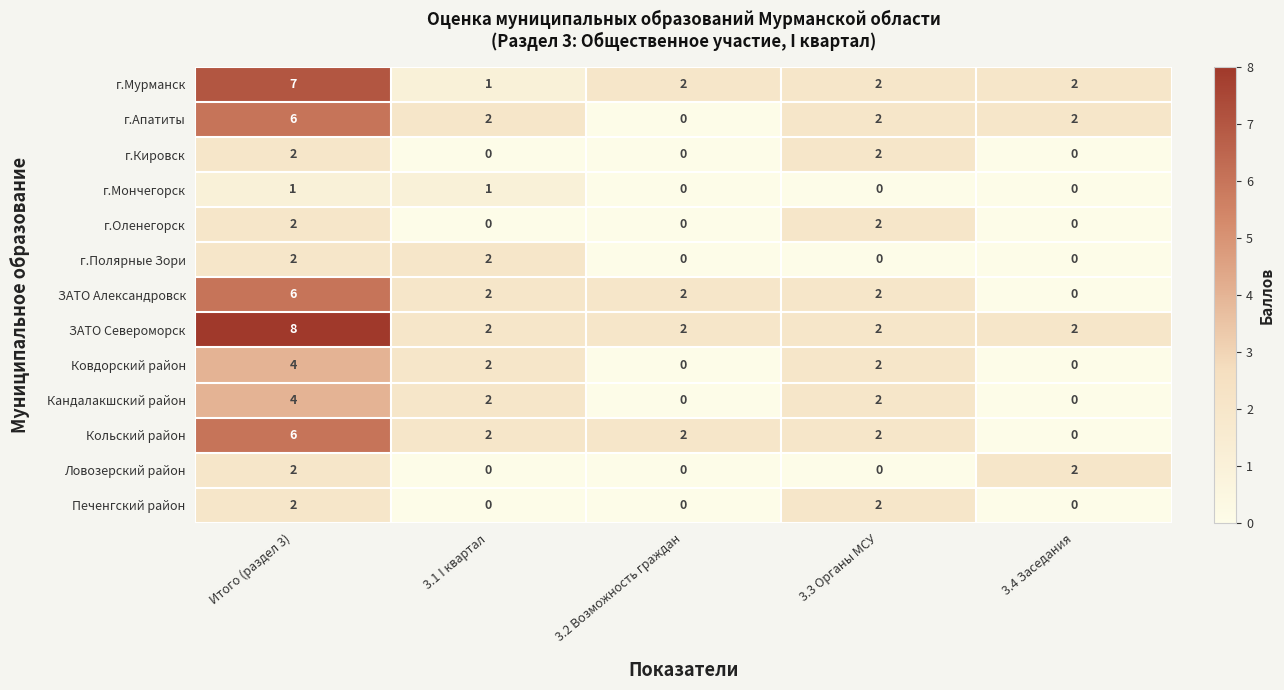

Count the ЗАТО Североморск values in the range 2 to 3.

4